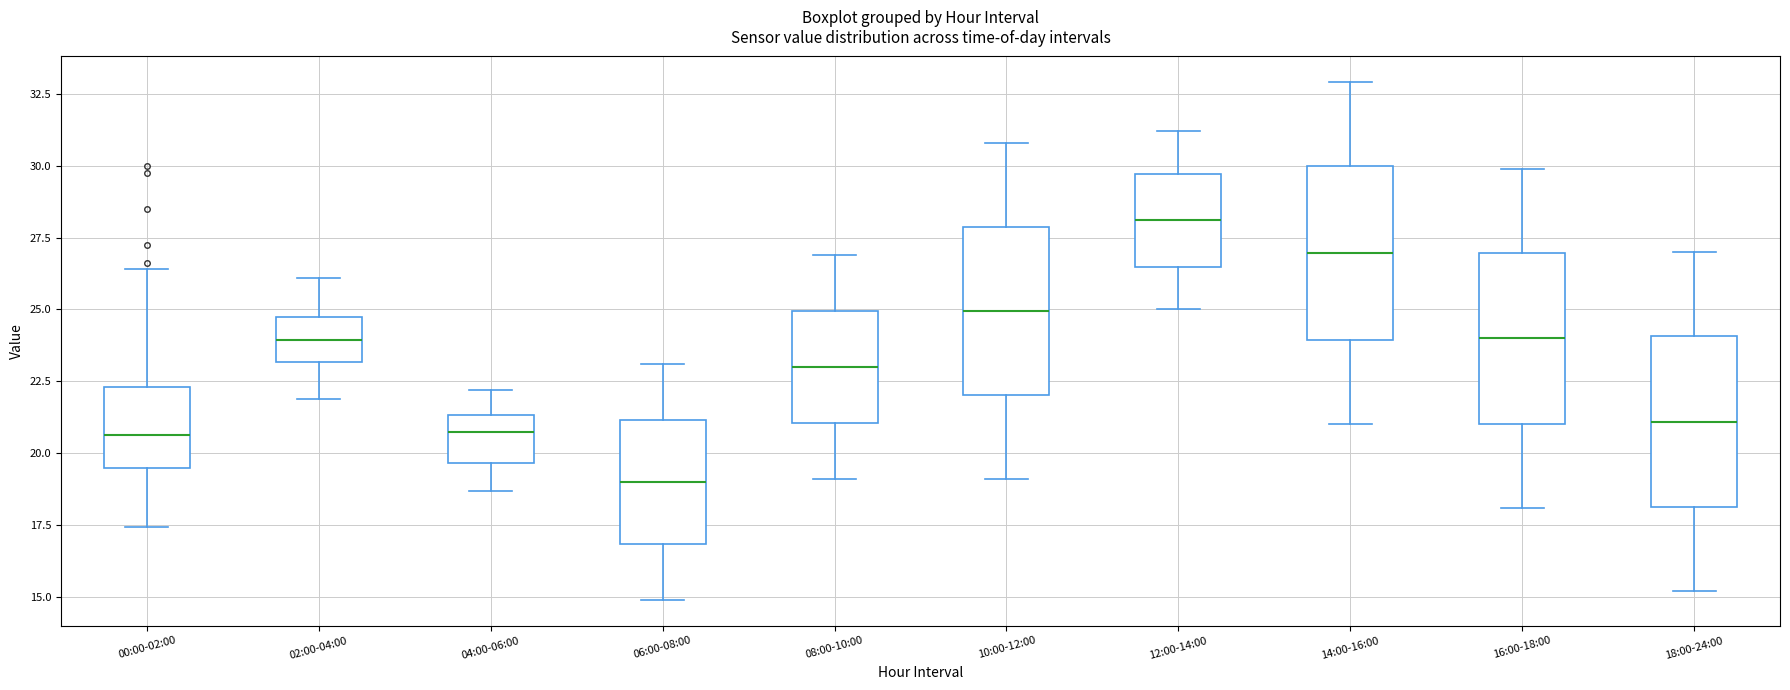

Reading left to right, read every box against the y-axis: the position of its median line, the range the box covers, and the ends of its whiskers. The values are not printed on the chart, so give them approximately, as read against the axis.

00:00-02:00: median 20.5, box 19.5 to 22.5, whiskers 17.5 to 26.5
02:00-04:00: median 24.0, box 23.0 to 24.5, whiskers 22.0 to 26.0
04:00-06:00: median 21.0, box 19.5 to 21.5, whiskers 18.5 to 22.0
06:00-08:00: median 19.0, box 17.0 to 21.0, whiskers 15.0 to 23.0
08:00-10:00: median 23.0, box 21.0 to 25.0, whiskers 19.0 to 27.0
10:00-12:00: median 25.0, box 22.0 to 28.0, whiskers 19.0 to 31.0
12:00-14:00: median 28.0, box 26.5 to 29.5, whiskers 25.0 to 31.0
14:00-16:00: median 27.0, box 24.0 to 30.0, whiskers 21.0 to 33.0
16:00-18:00: median 24.0, box 21.0 to 27.0, whiskers 18.0 to 30.0
18:00-24:00: median 21.0, box 18.0 to 24.0, whiskers 15.0 to 27.0